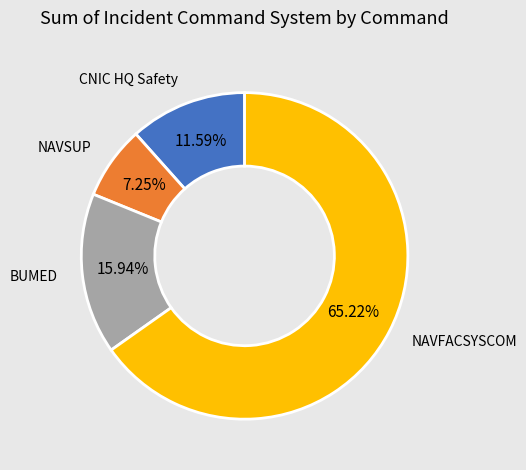

Which slice is the largest?

NAVFACSYSCOM